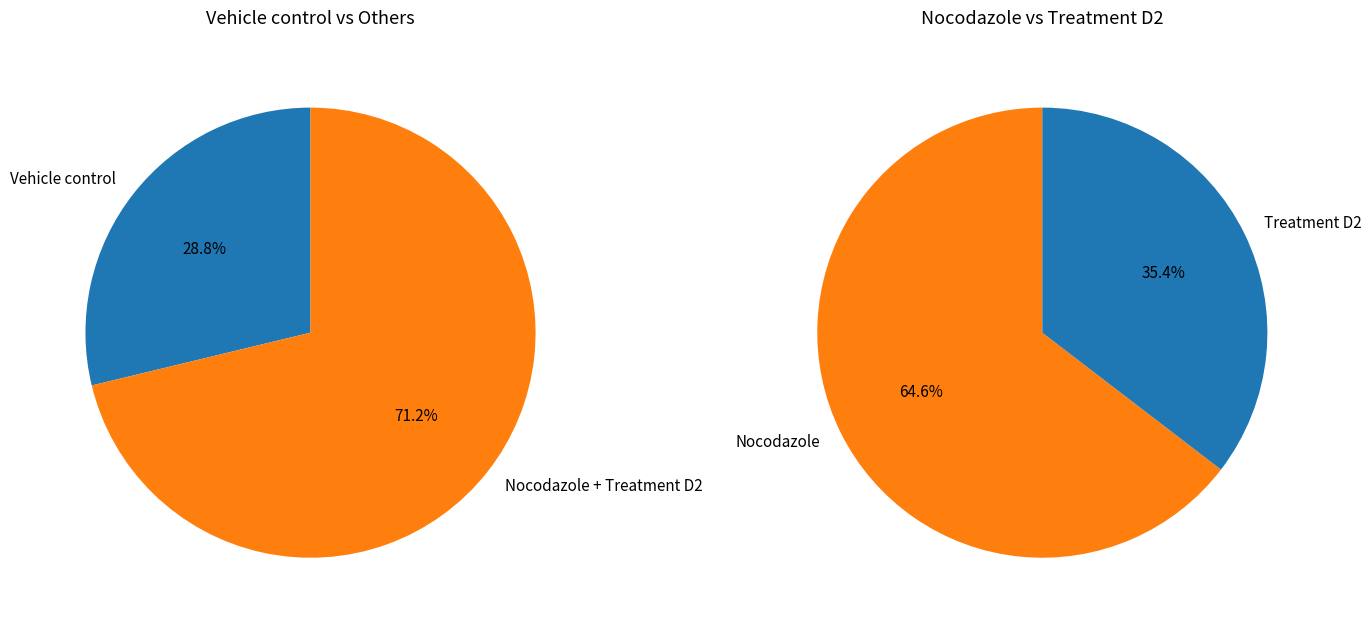

True or false: Treatment D2 accounts for 25% of the total.

True